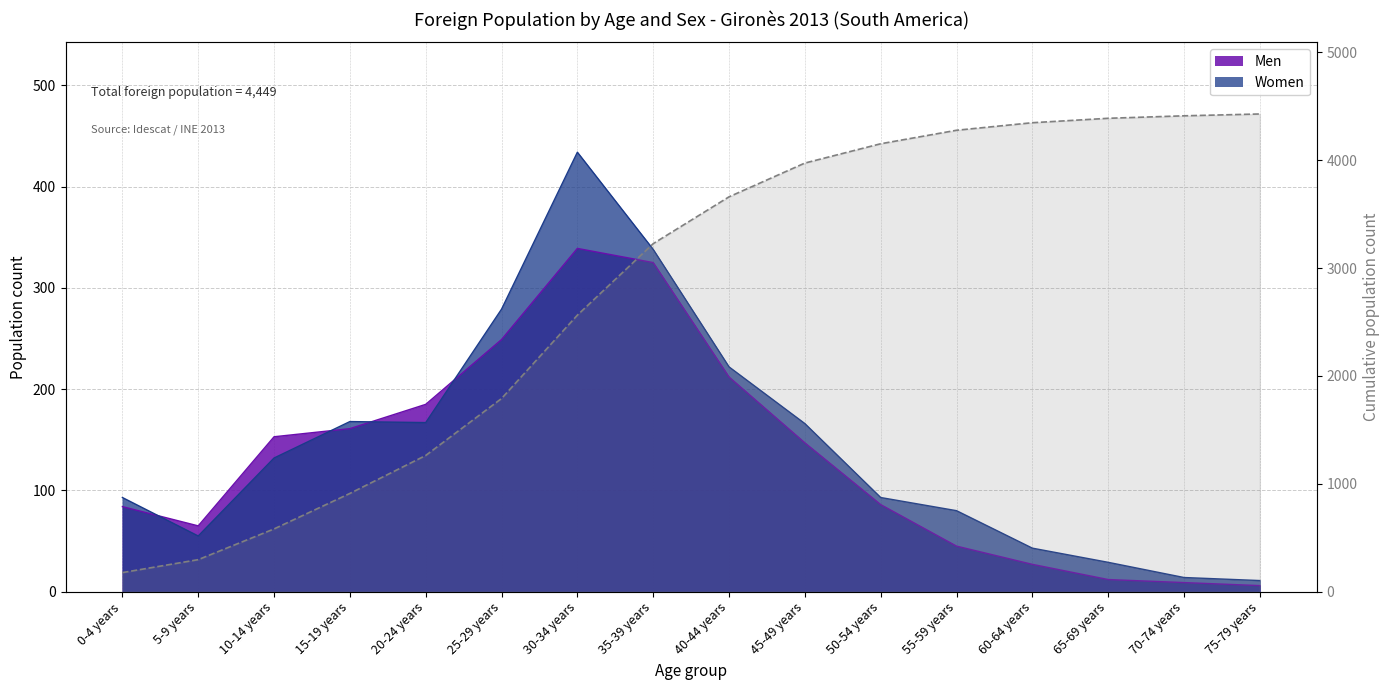

Count the number of categories in the chart.

16